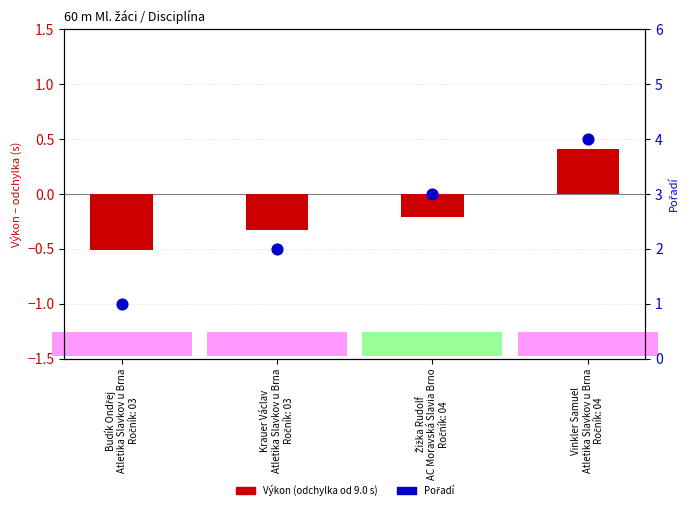

Which series reaches the minimum Y coordinate?

Výkon (odchylka od 9.0 s)